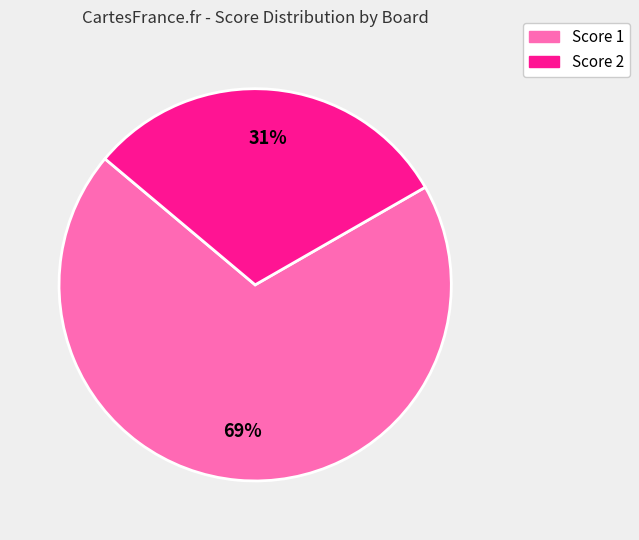

Is there a majority slice in this chart?

Yes